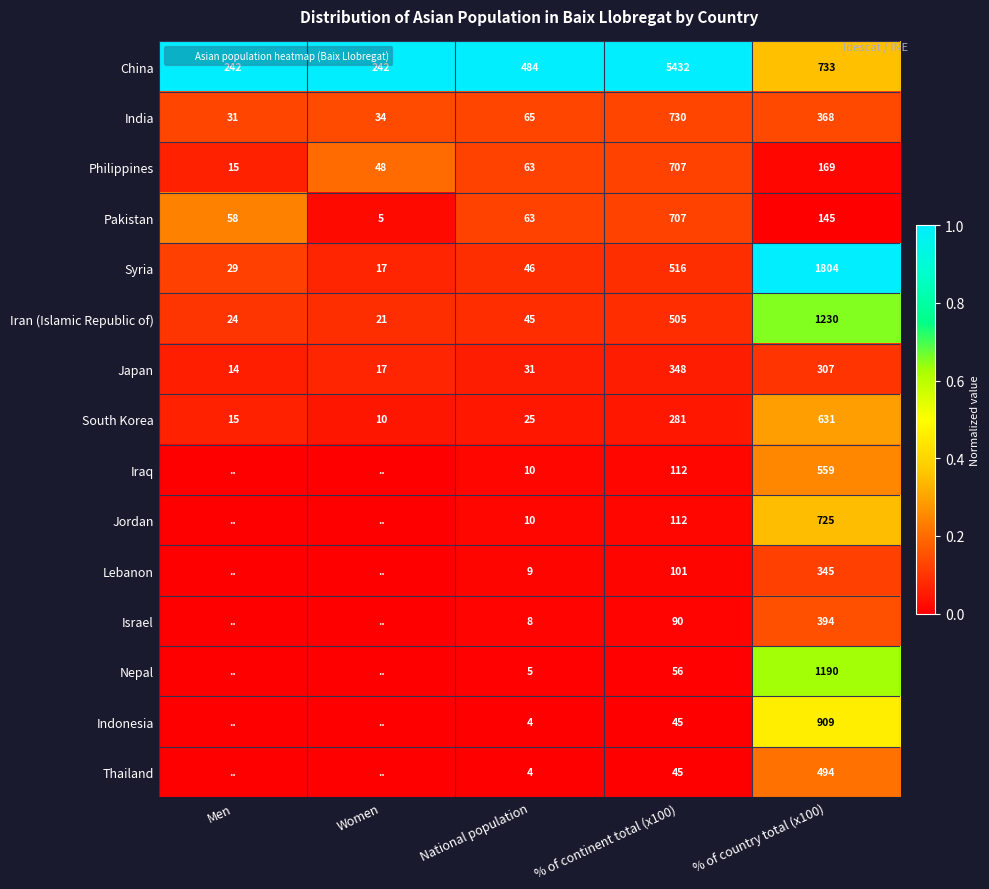

List the series in order of their peak value, highest first.

China, Syria, Iran (Islamic Republic of), Nepal, Indonesia, Jordan, South Korea, Iraq, Pakistan, Thailand, Philippines, Israel, India, Lebanon, Japan